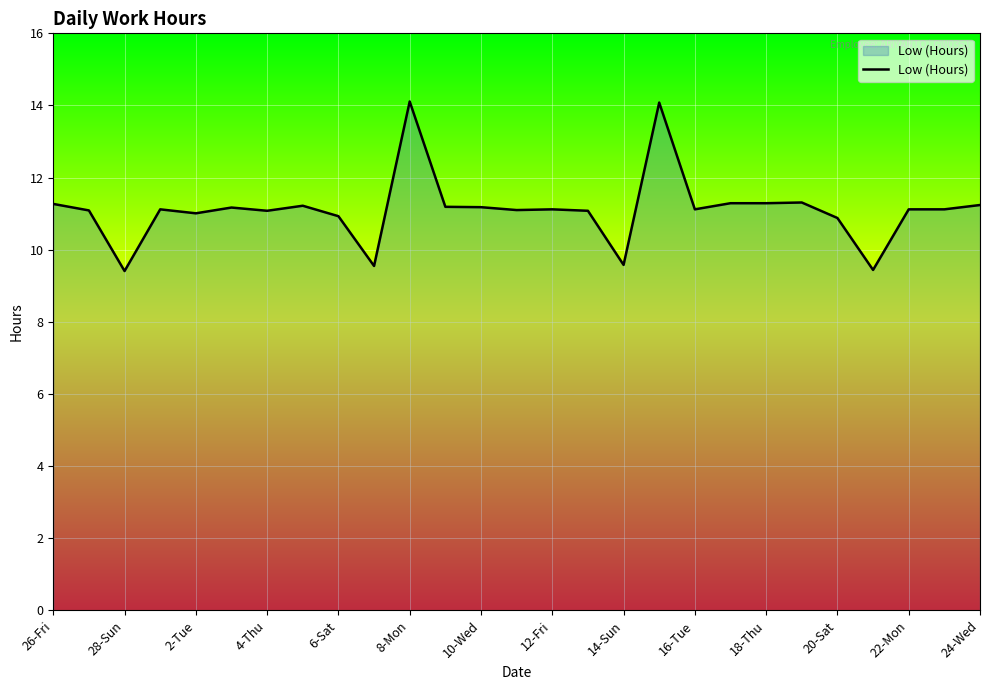

What is the difference between the maximum and minimum values?

4.7